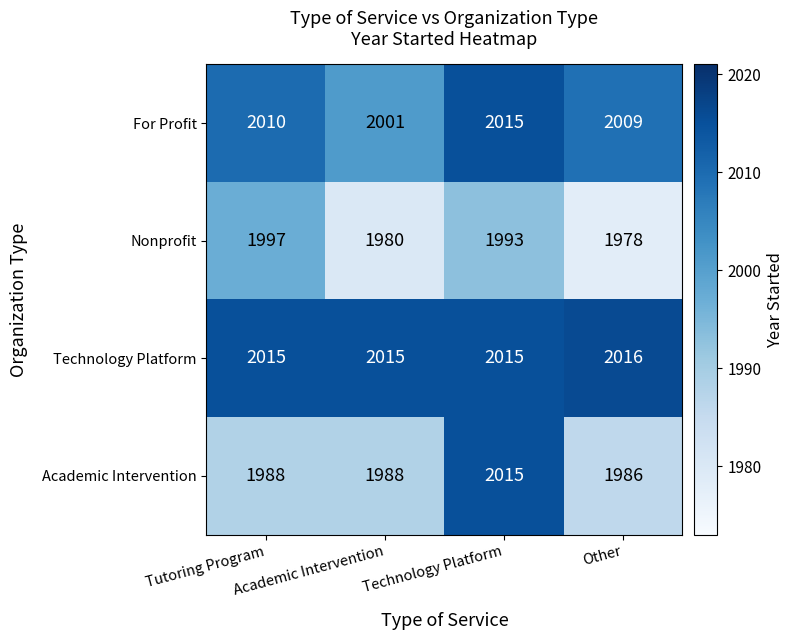

How many data points does each series have?

4